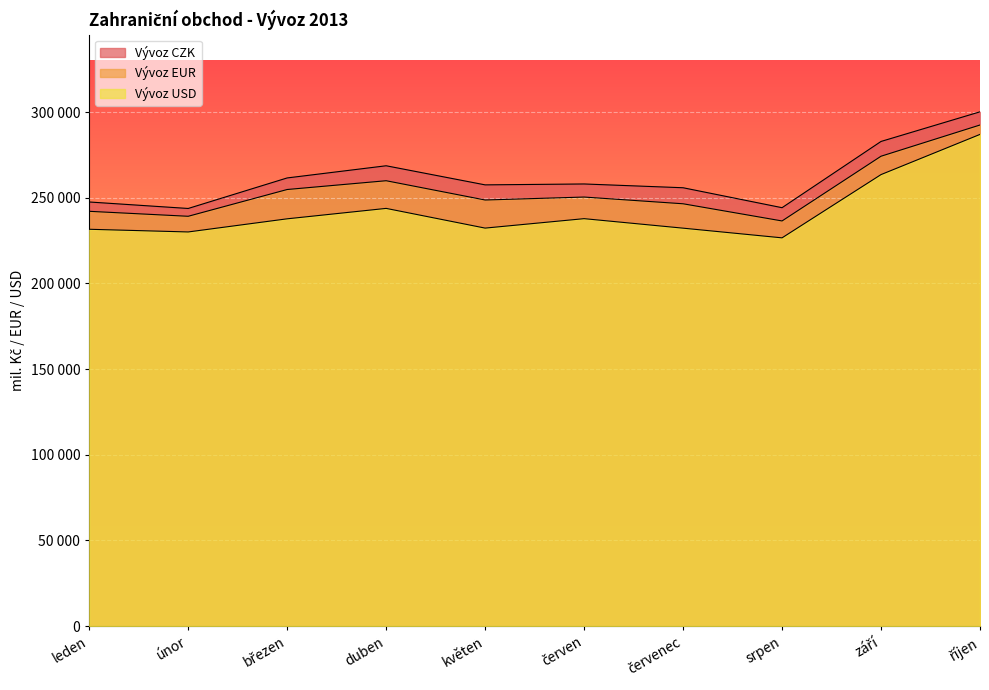

Does the chart display data point markers on the line(s)?

No